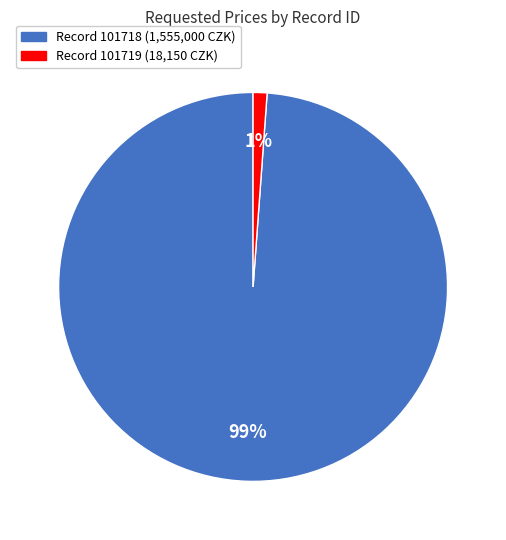

To the nearest percent, what is the difference between the largest and smallest slice percentages?

98%